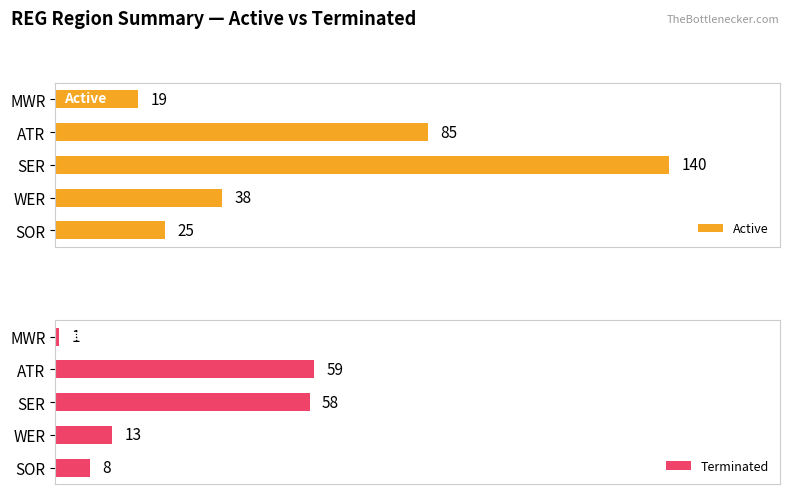

At how many categories does at least one series exceed 81?

2